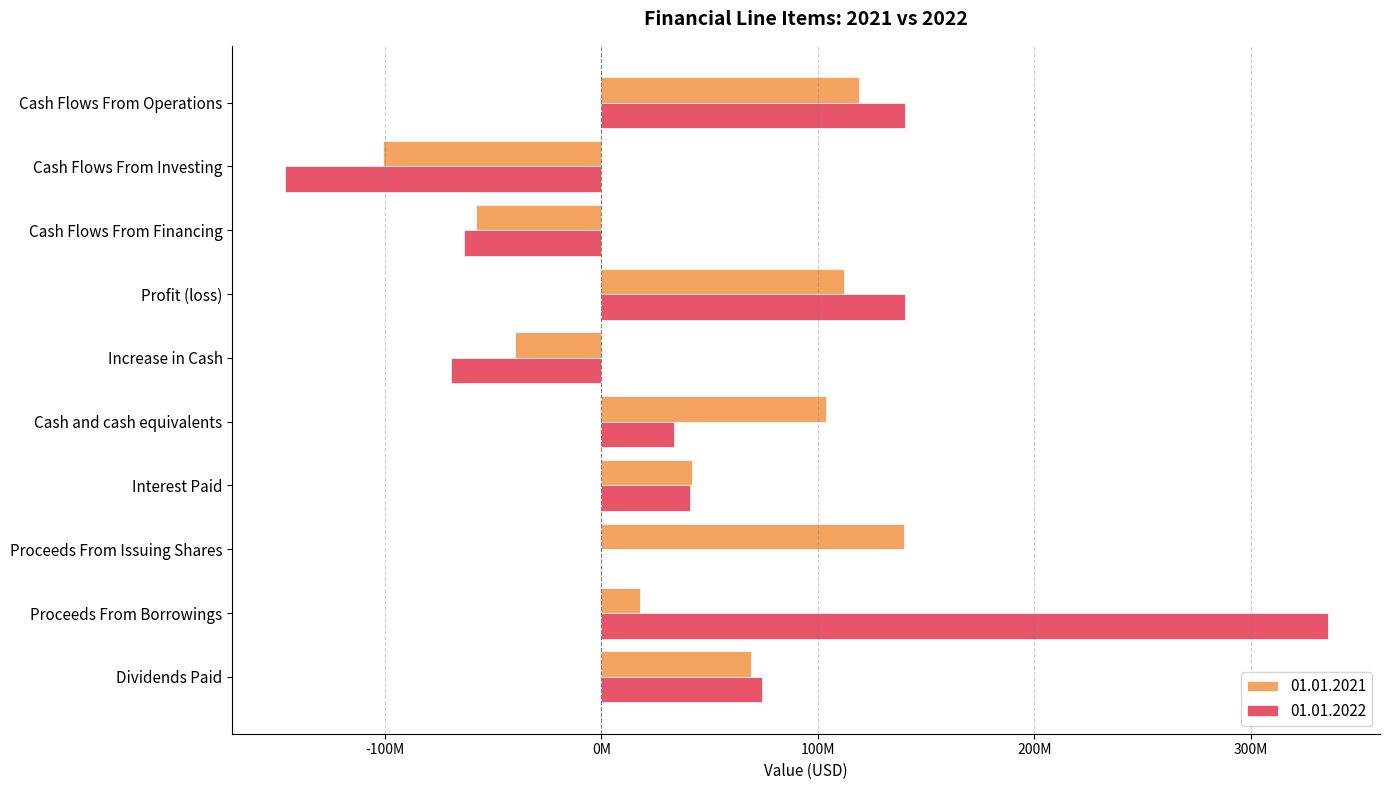

What position from the right is Proceeds From Borrowings?

2